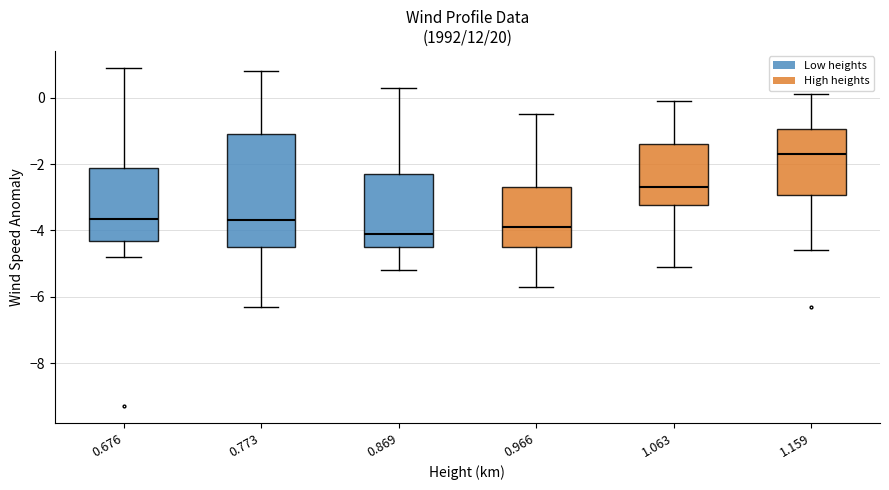

Reading left to right, transcribe this box plot: for each box, give where its median line is, the range the box spans, and where its two whiskers end, as read against the y-axis. The values are not printed on the chart, so give them approximately, as read against the axis.

0.676: median -3.6, box -4.4 to -2.2, whiskers -4.8 to 1.0
0.773: median -3.6, box -4.4 to -1.0, whiskers -6.2 to 0.8
0.869: median -4.0, box -4.4 to -2.2, whiskers -5.2 to 0.4
0.966: median -3.8, box -4.4 to -2.6, whiskers -5.6 to -0.4
1.063: median -2.6, box -3.2 to -1.4, whiskers -5.0 to 0.0
1.159: median -1.6, box -3.0 to -1.0, whiskers -4.6 to 0.2